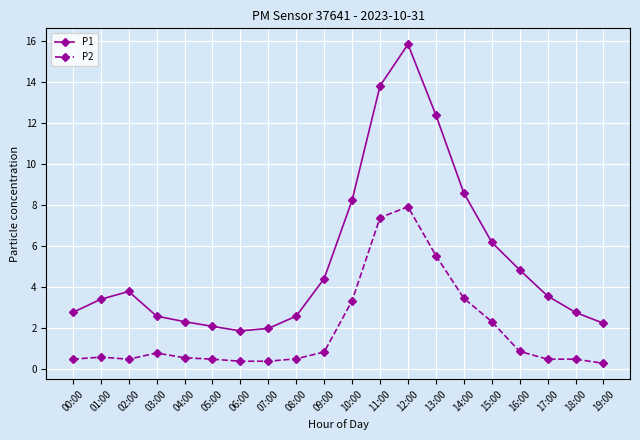

Where is P1 nearest to the value 8?

10:00